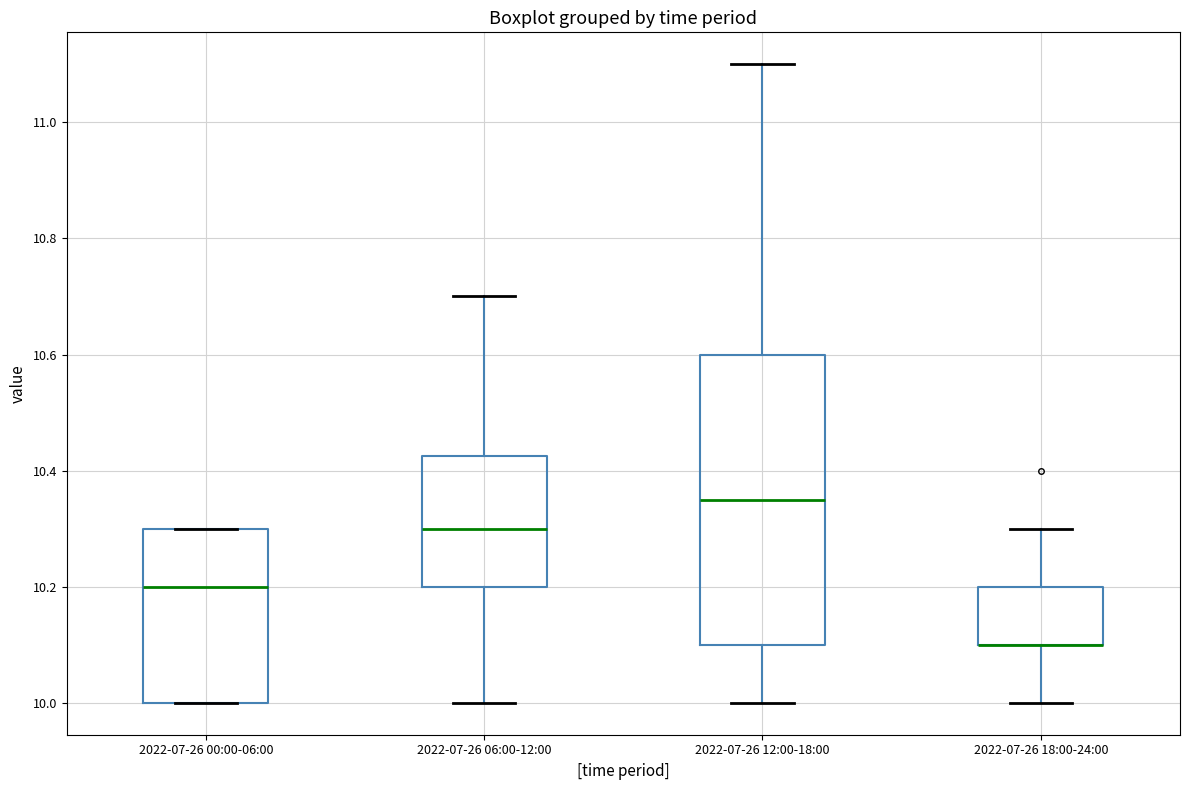

Which box is the tallest, from its lower edge to its upper edge?

2022-07-26 12:00-18:00